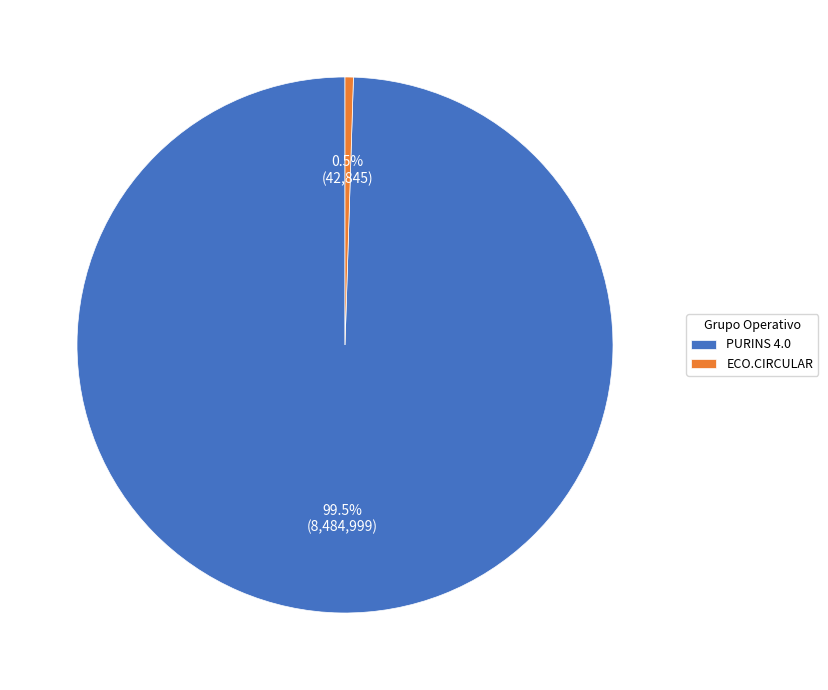

Combined, do ECO.CIRCULAR and PURINS 4.0 account for over 50%?

Yes